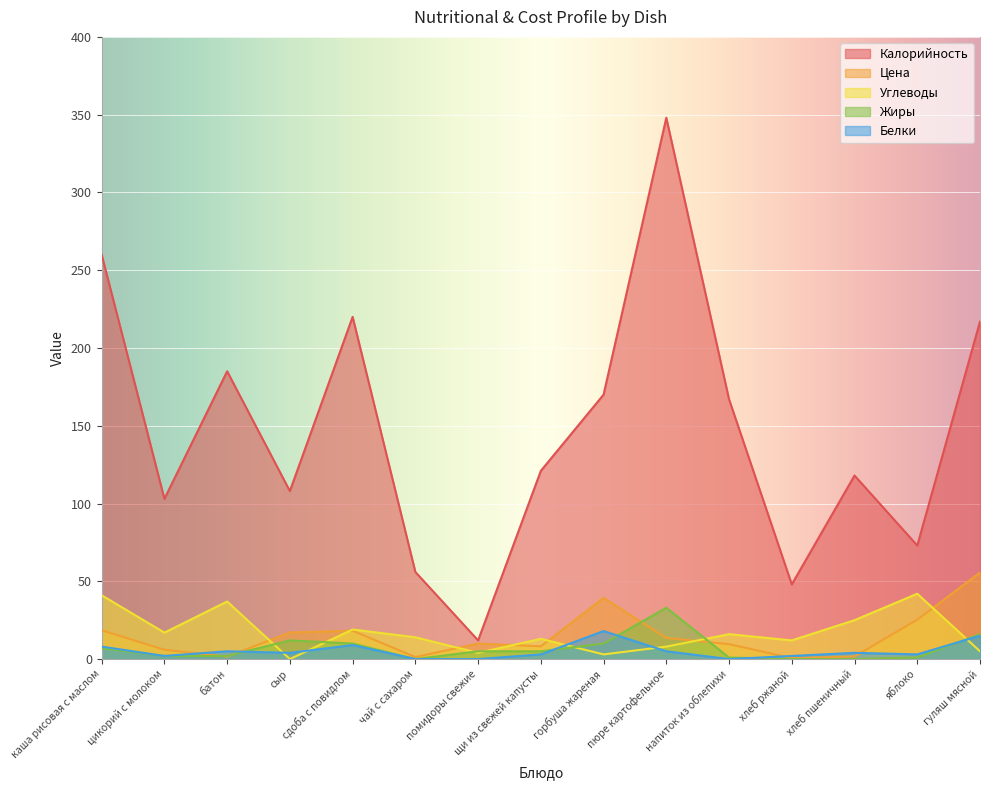

List the series in order of their peak value, lowest first.

Белки, Жиры, Углеводы, Цена, Калорийность